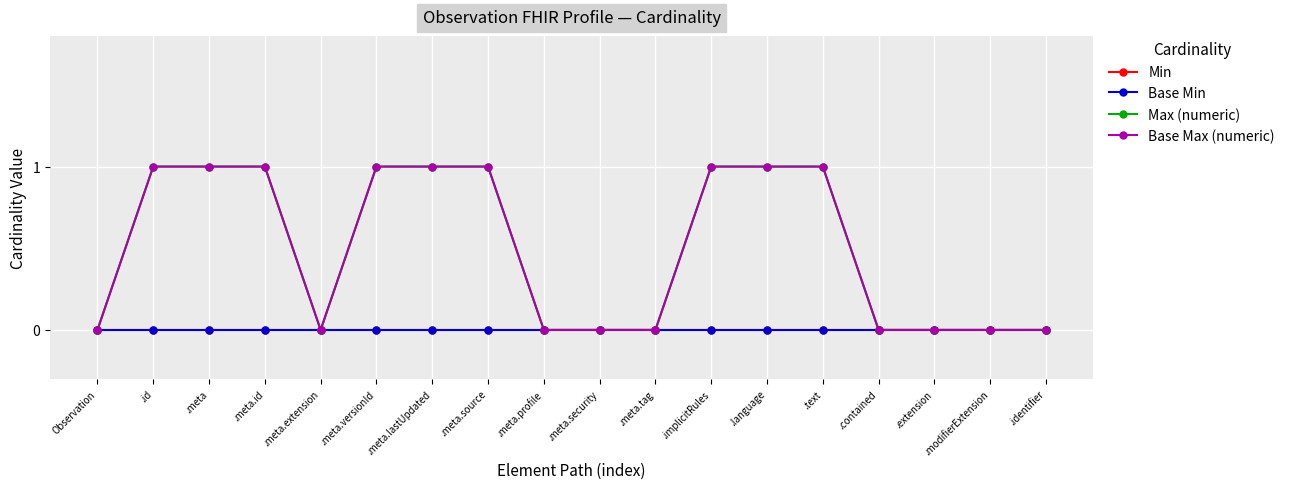

At which category does Max (numeric) reach its first local valley?

.meta.extension